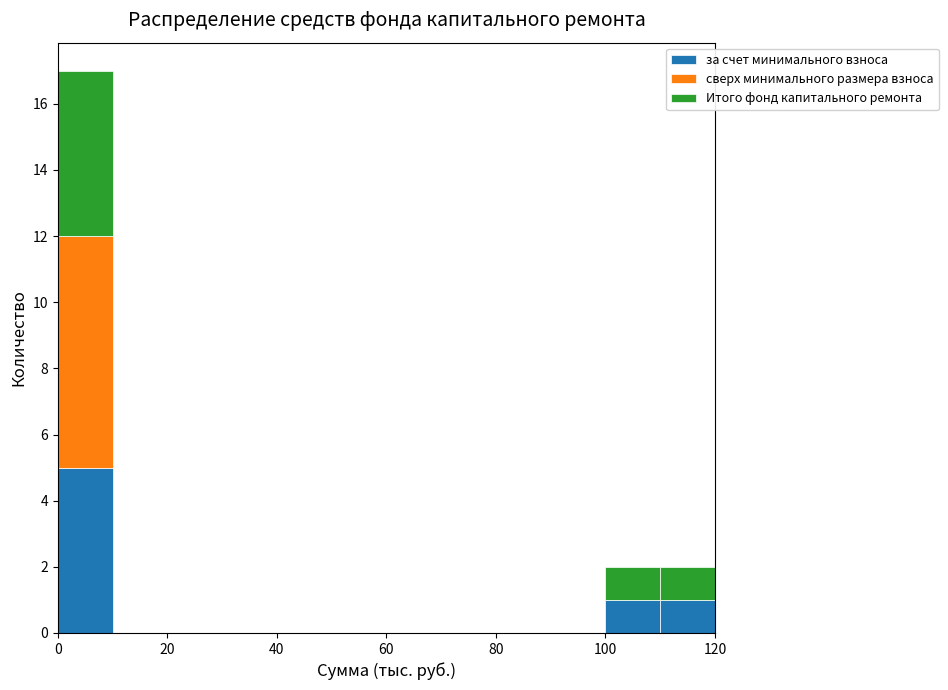

Which range on the x-axis has the tallest stacked bar (by total height)?

0 to 10